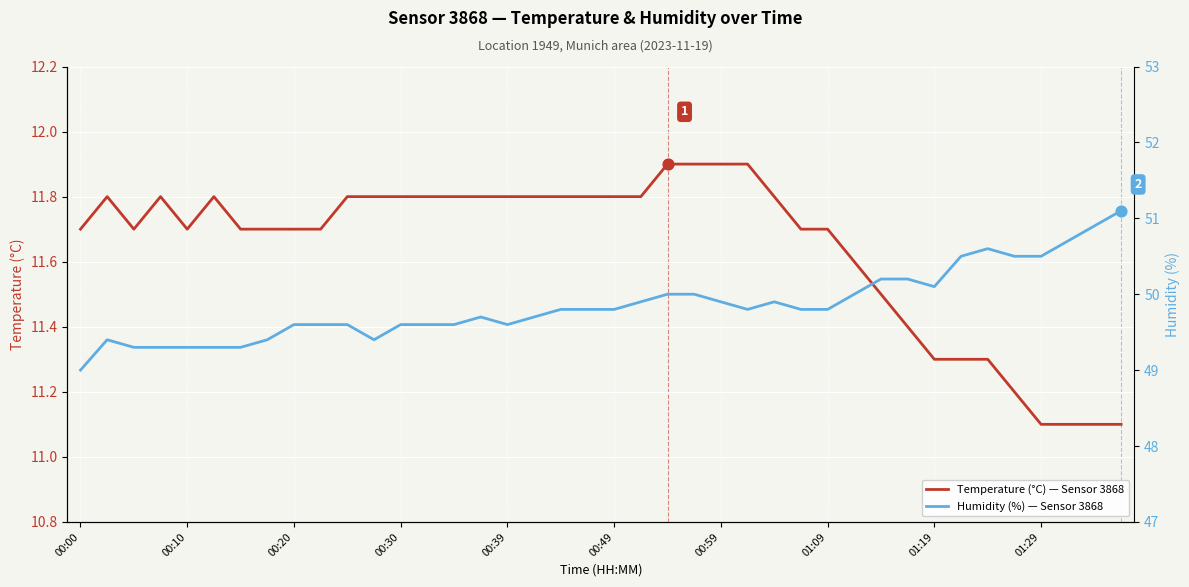

Is the value of Humidity (%) — Sensor 3868 at 19 greater than the value of Temperature (°C) — Sensor 3868 at 00:59?

Yes